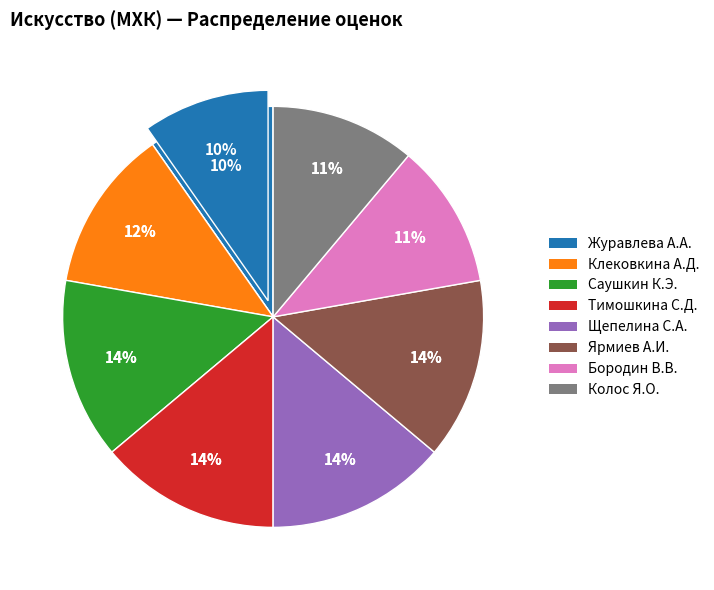

Which category has the biggest portion of the pie?

Саушкин Константин Эдуардович